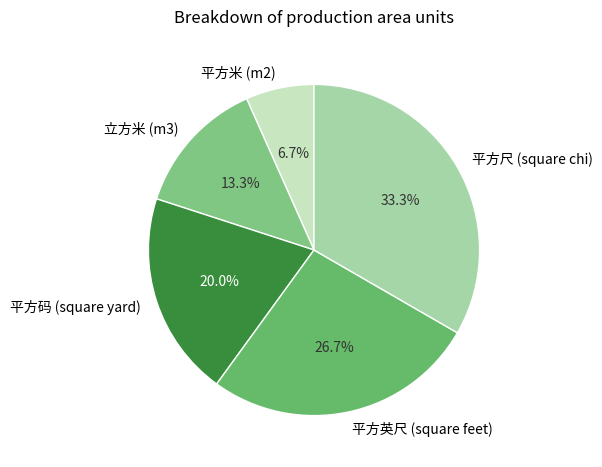

Is it true that 立方米 (m3) is 1% of the pie?

False